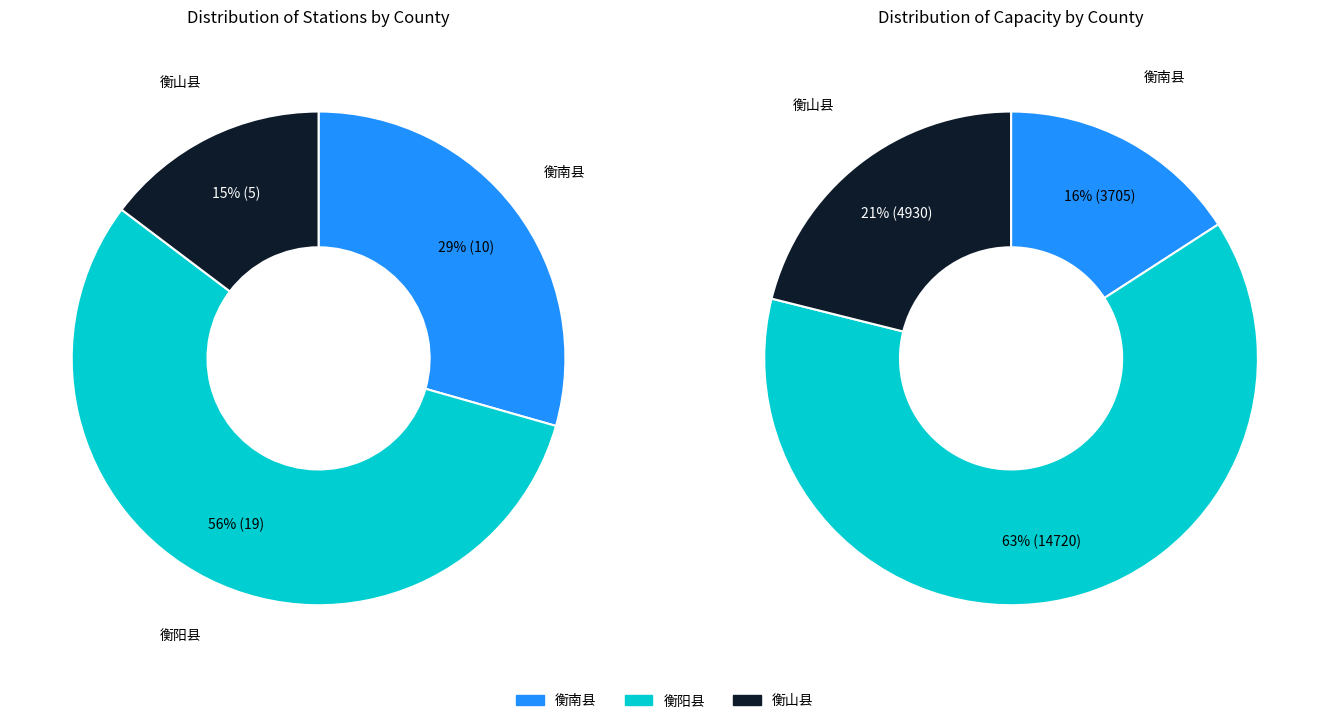

What is the change in value from 衡南县 to 衡阳县?

+9